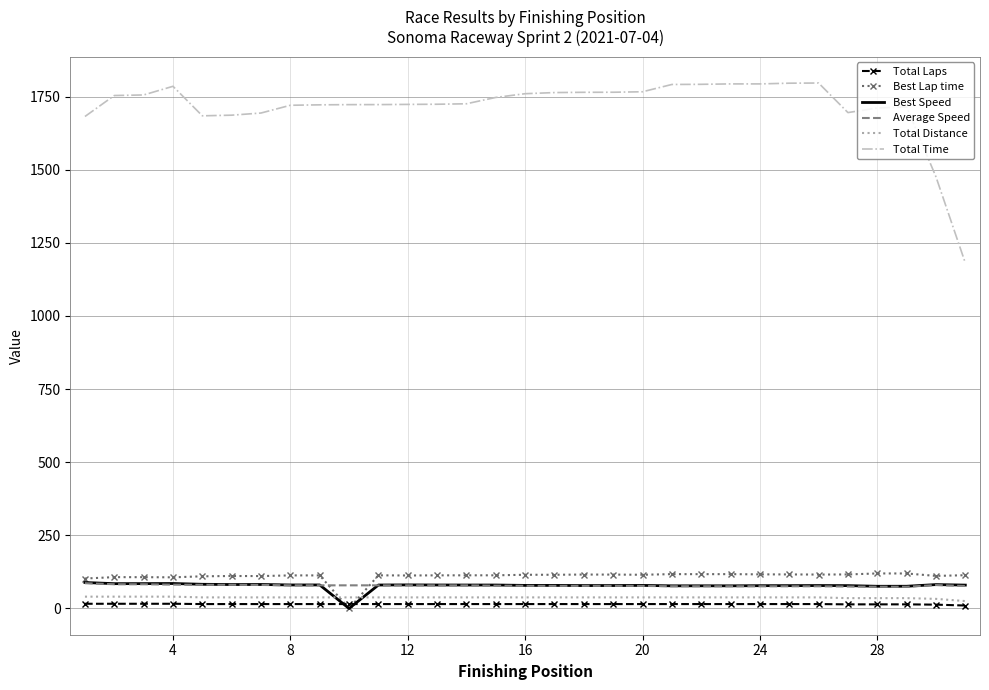

What is the maximum value for Total Distance?

40.3